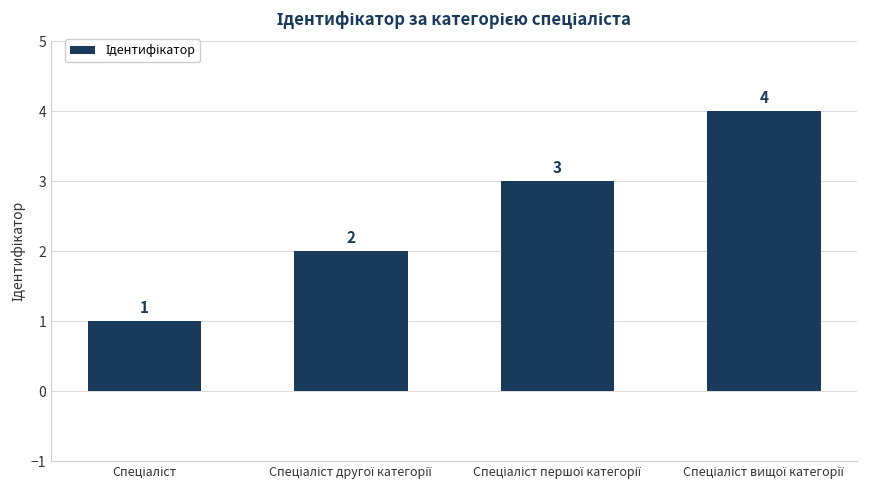

Count the values in the range 2 to 4.

3